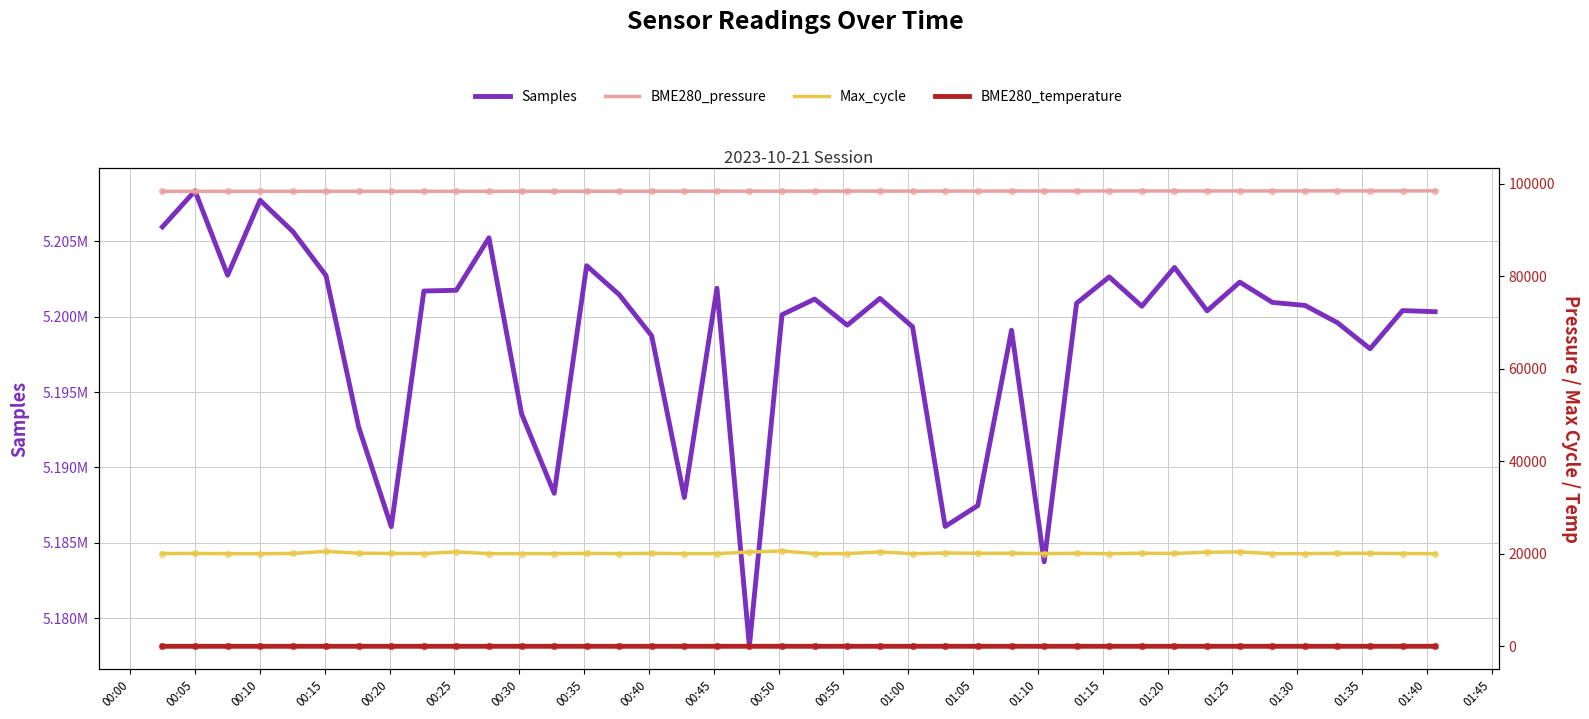

At how many categories does at least one series exceed 154076?

40